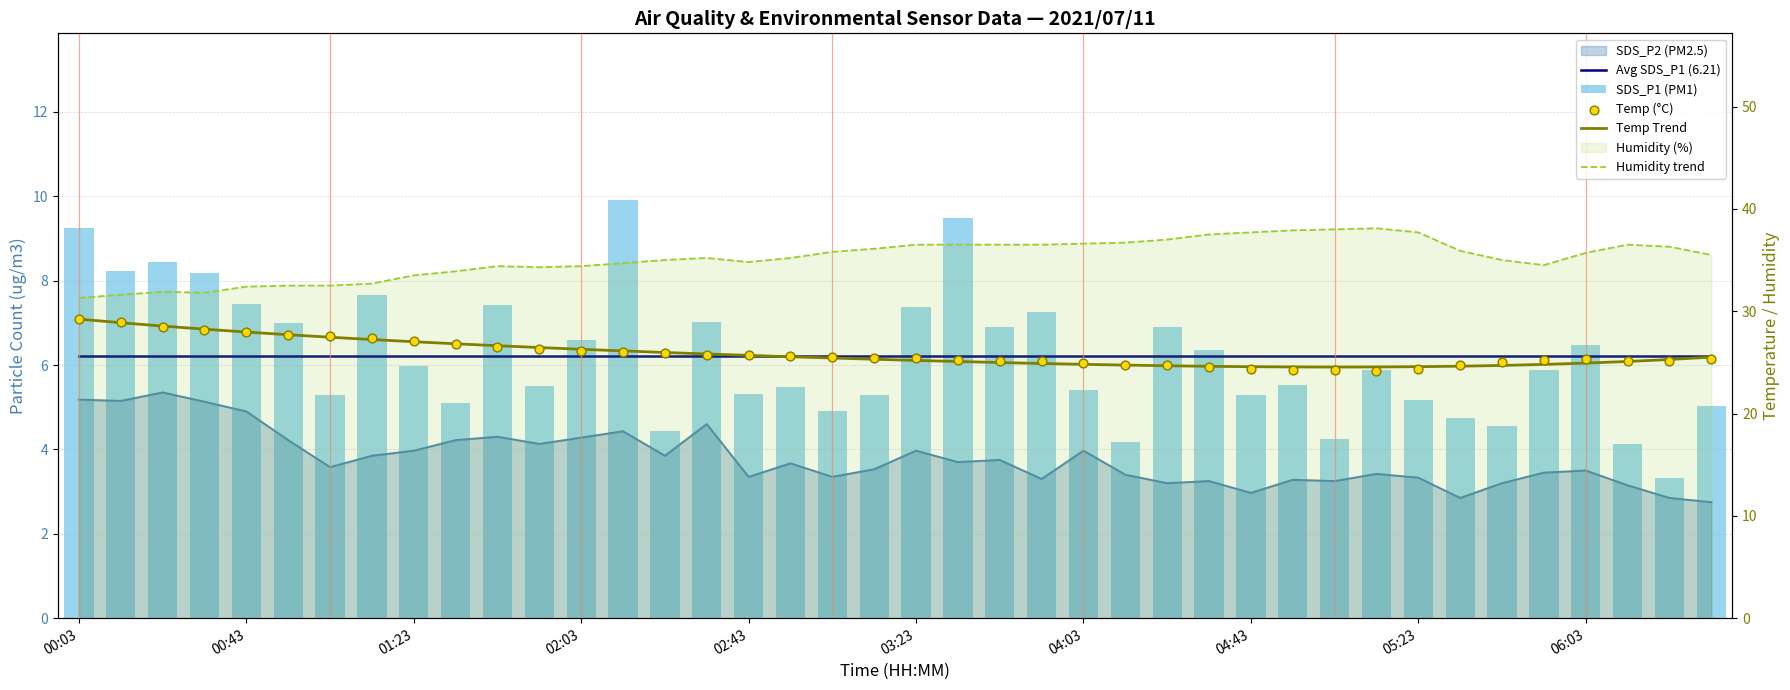

What is the total value across all series at 31?

98.9